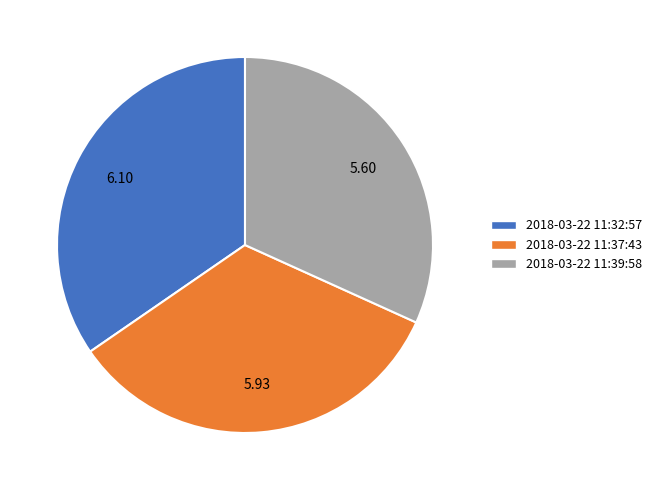

Does 5.60 represent more than half of the total?

No